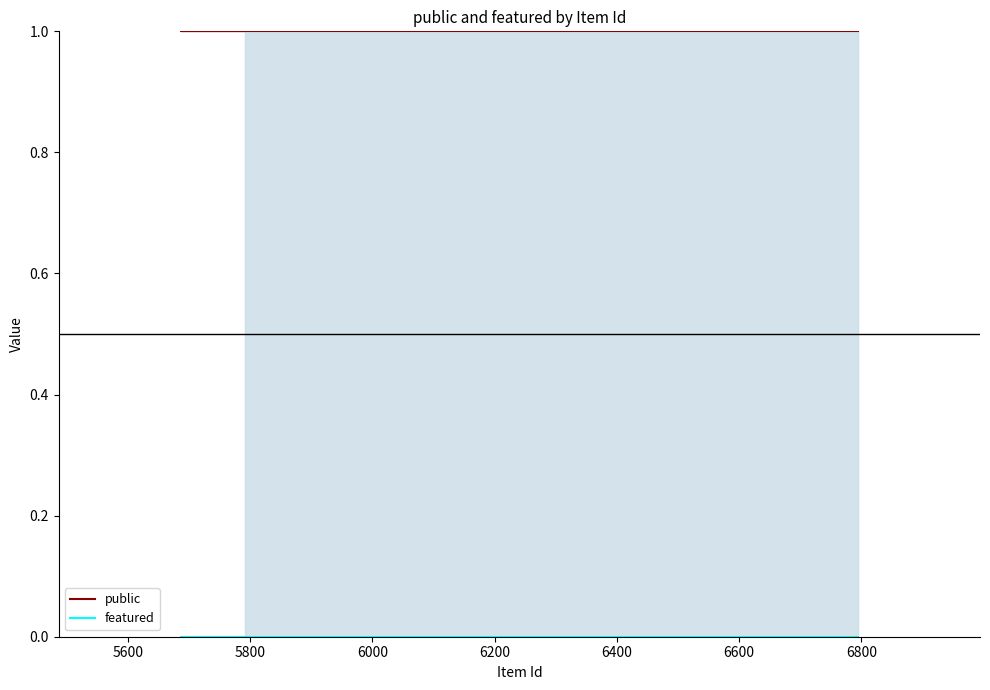

Reading left to right, list all the values displayed in this chart.

public: 1	1	1
featured: 0	0	0